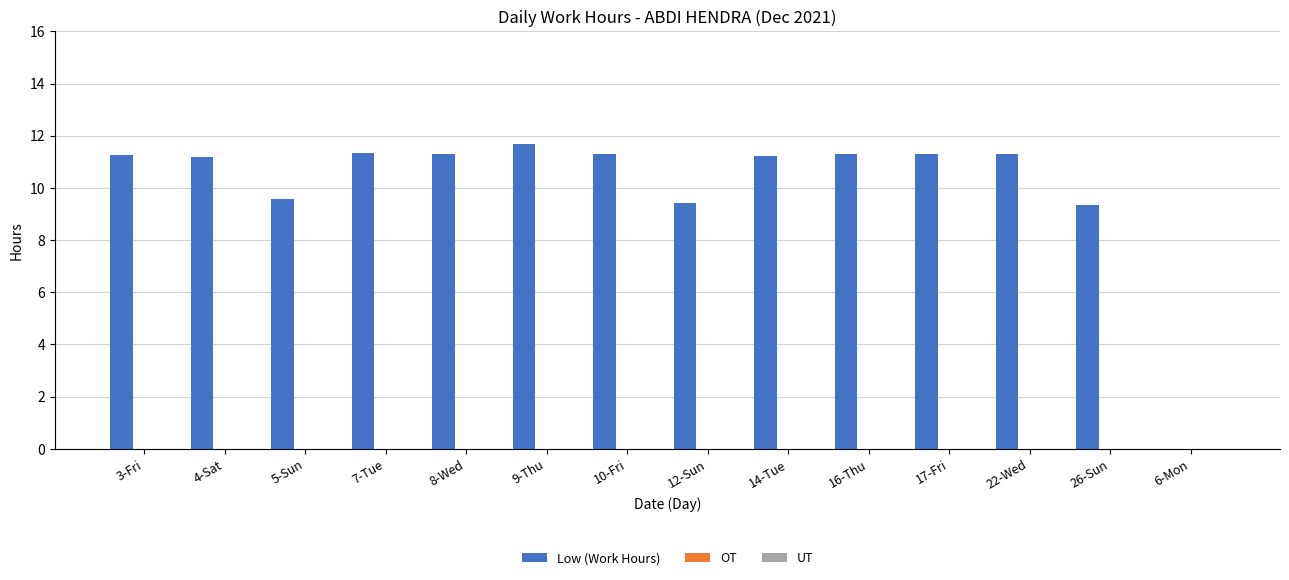

What is the sum of all values?

141.5